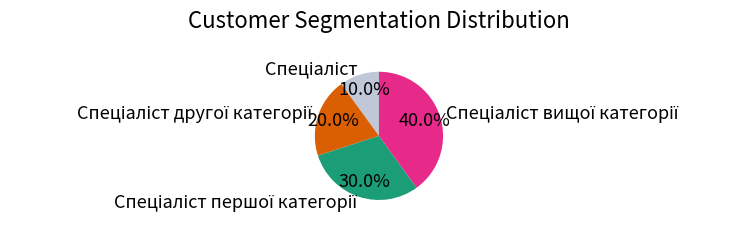

Is there a majority slice in this chart?

No